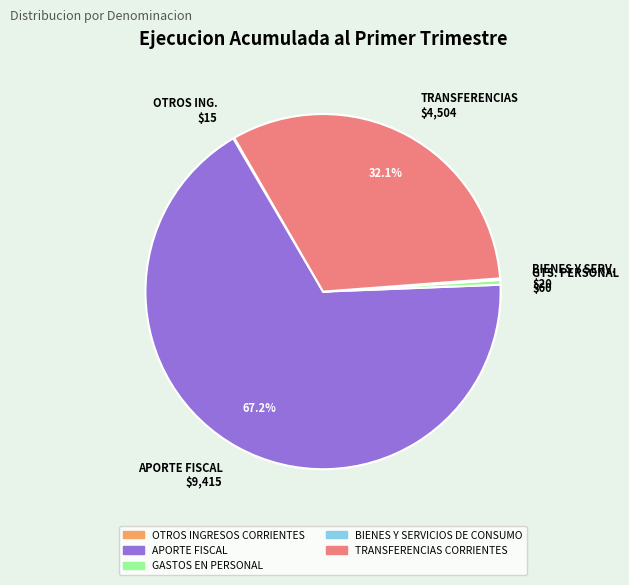

Is APORTE FISCAL $9,415 the majority of the pie?

Yes